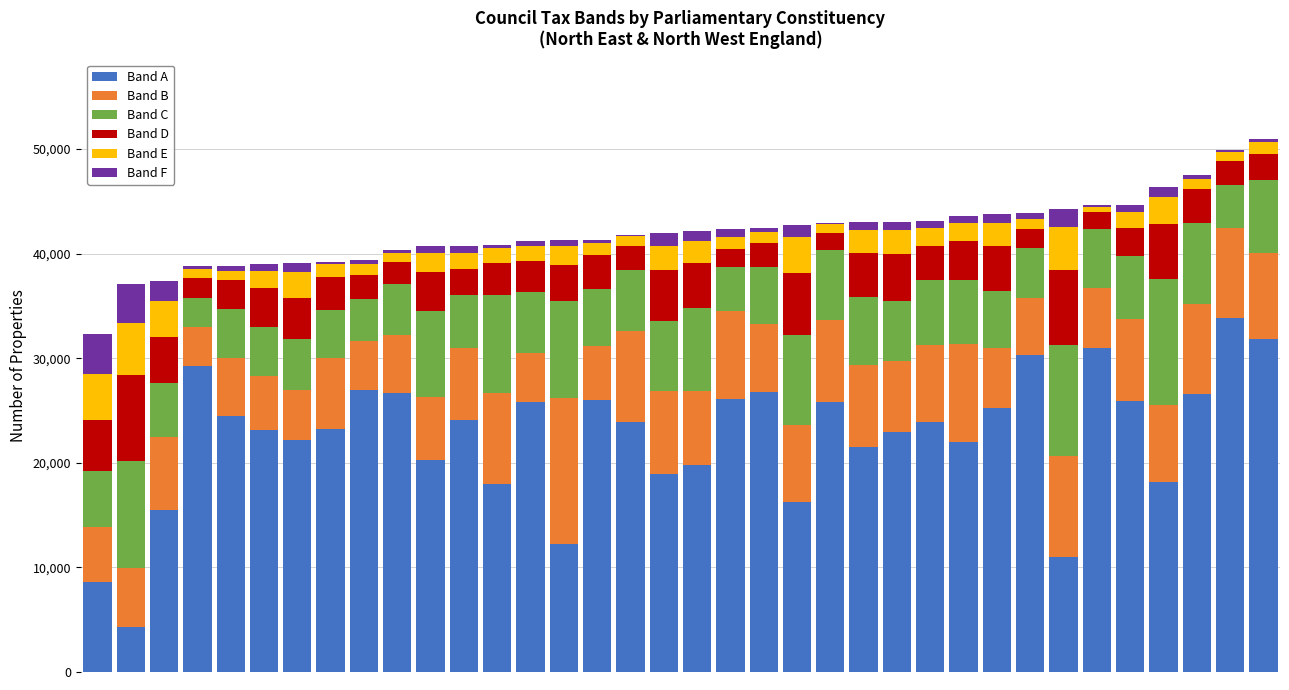

What is the sum of all Band A values?

812240